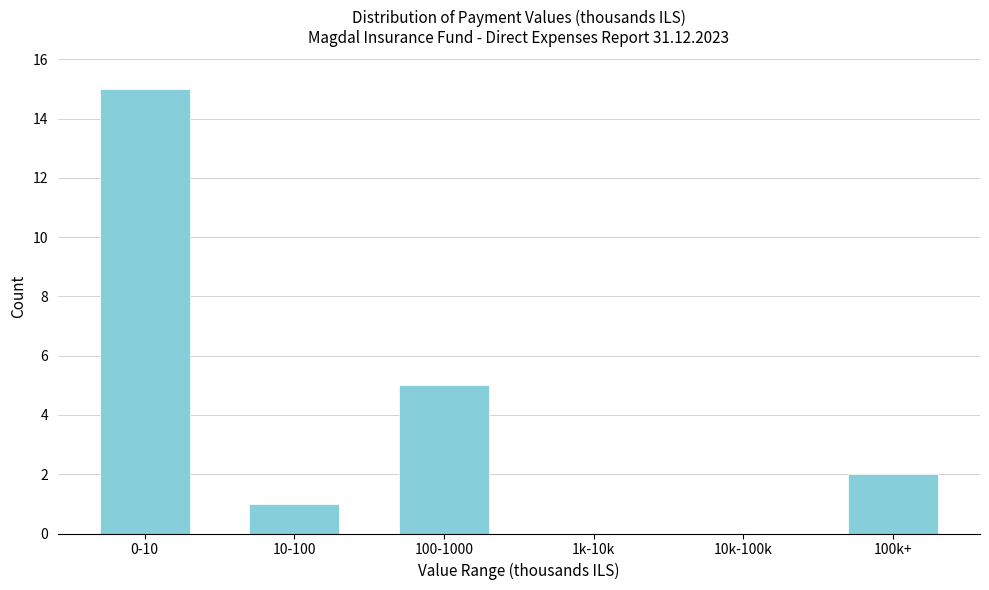

Reading left to right, what are all the values shown in this chart?

0-10=15	10-100=1	100-1000=5	1k-10k=0	10k-100k=0	100k+=2